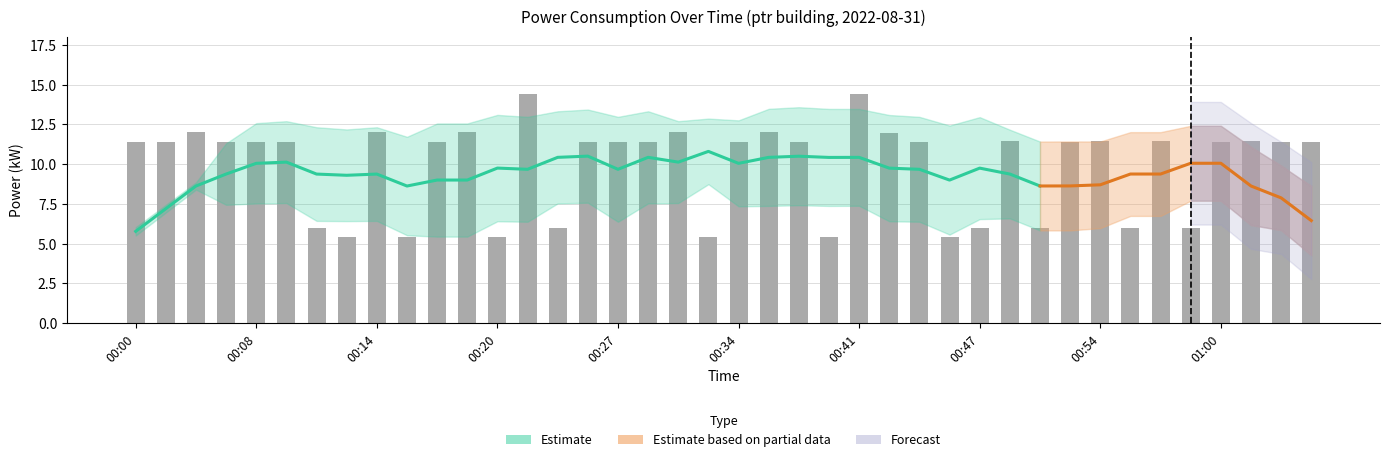

What is the sum of the values at 00:29 and 00:54?

22.8